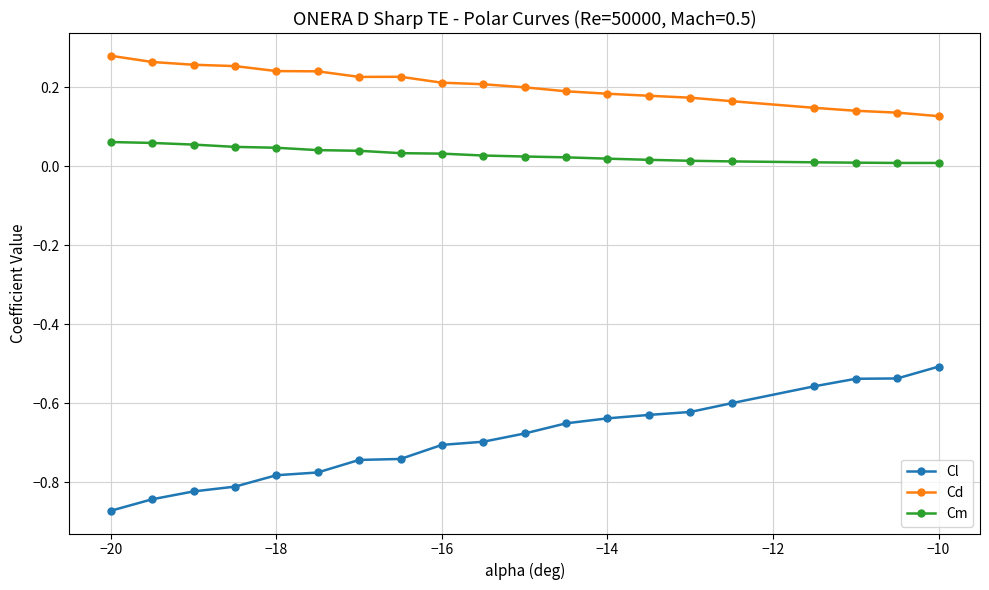

Which series has the largest total across all categories?

Cd